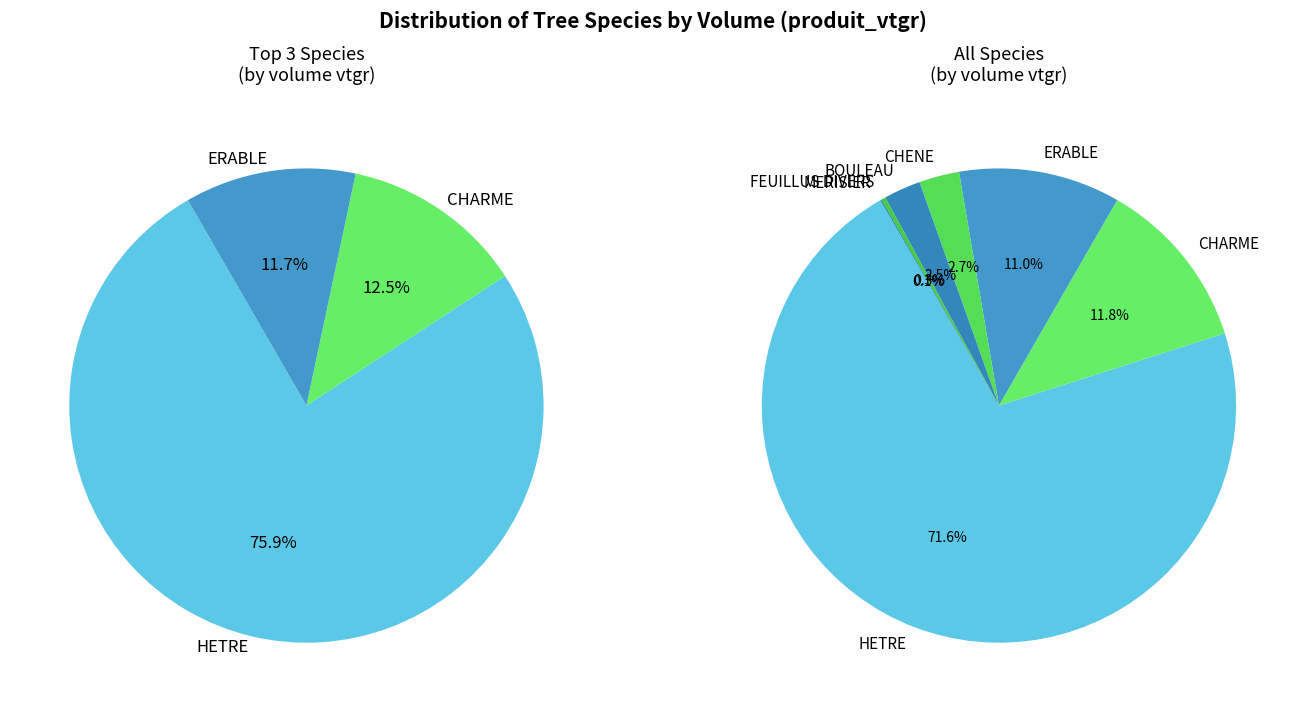

Which category has the biggest portion of the pie?

HETRE